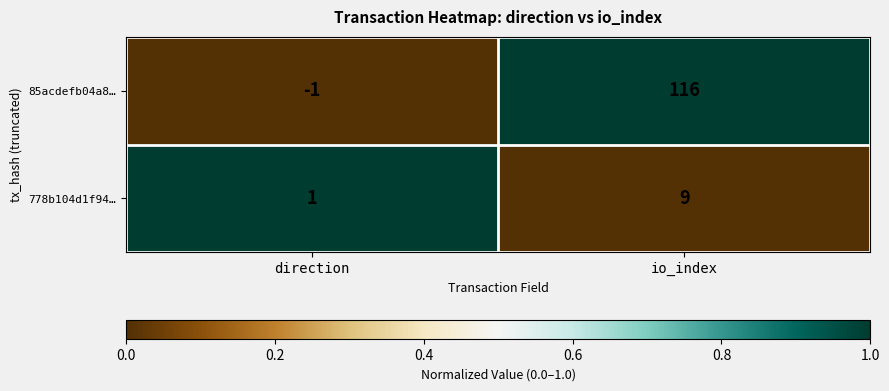

Read the 85acdefb04a8… value at io_index.

116